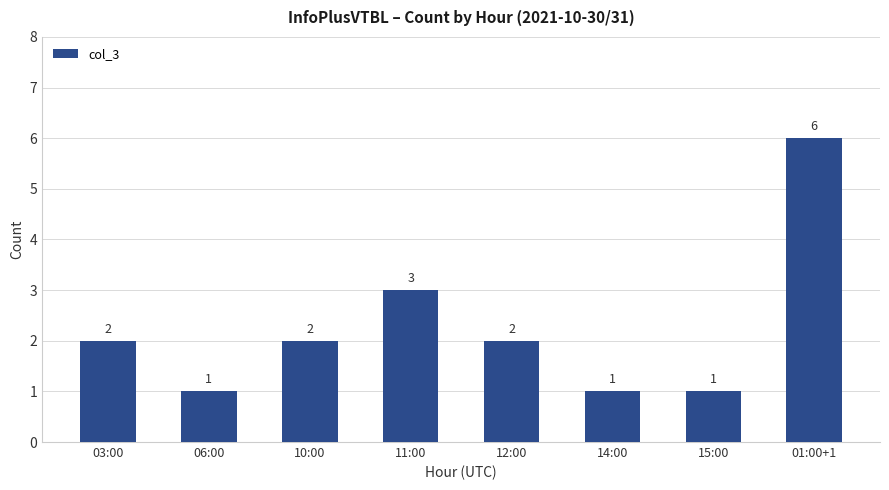

True or false: the data shows 2 at 01:00+1.

False